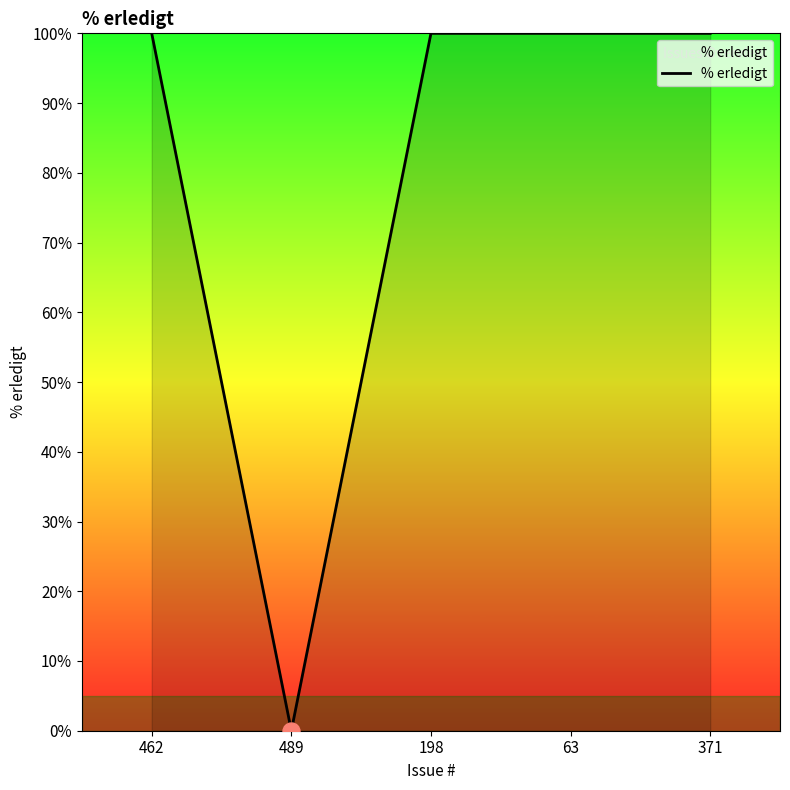

Approximately how many times larger is the value at 63 compared to 371?

1.0